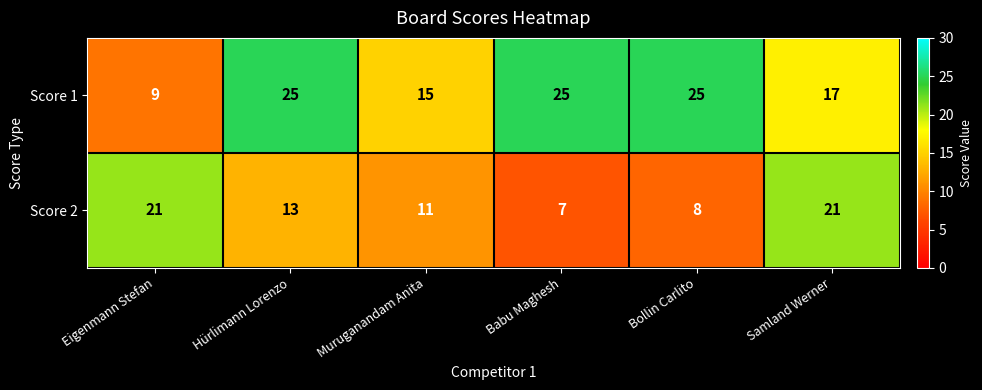

How many series are shown in this chart?

2